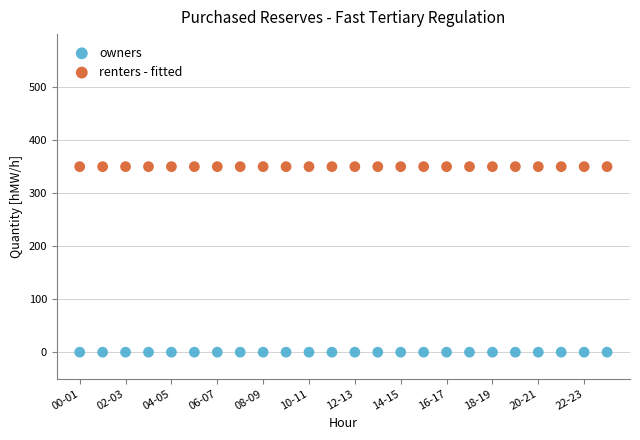

Which series contains the lowest Y value?

owners